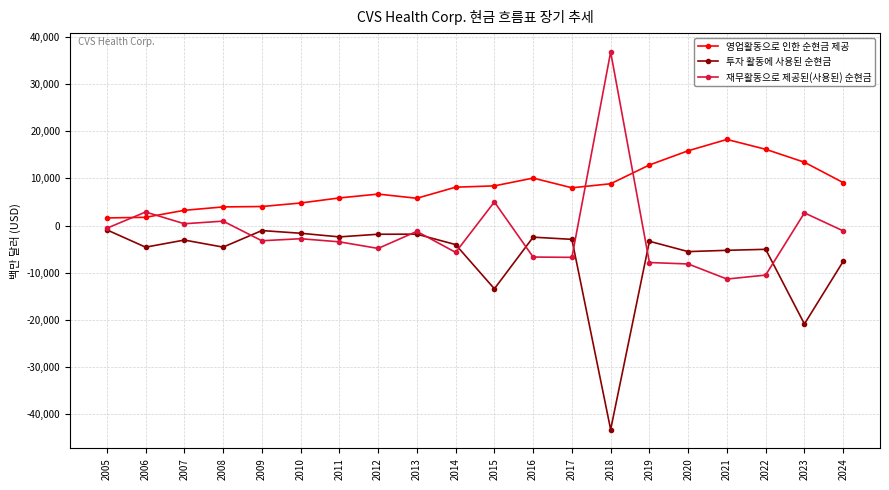

Does the chart display data point markers on the line(s)?

Yes